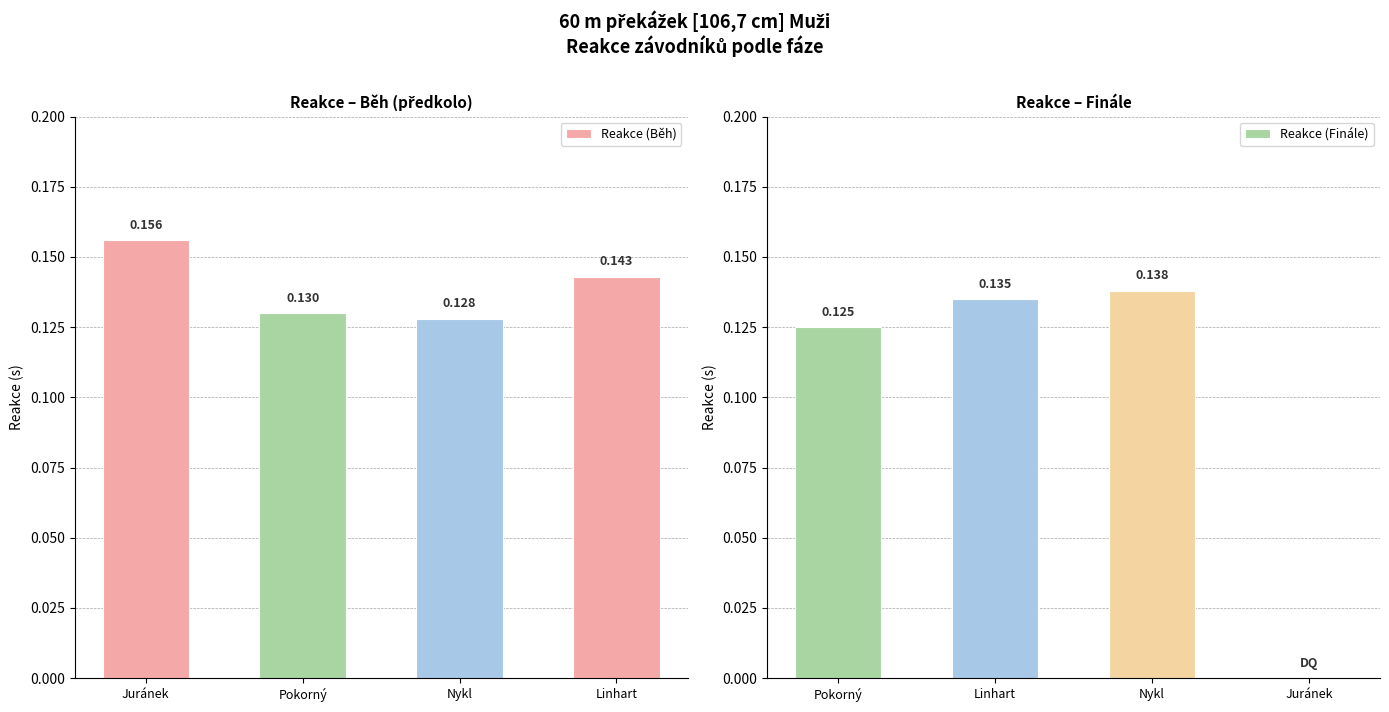

List the labels in order of Reakce (Běh) value, smallest first.

Nykl, Pokorný, Linhart, Juránek